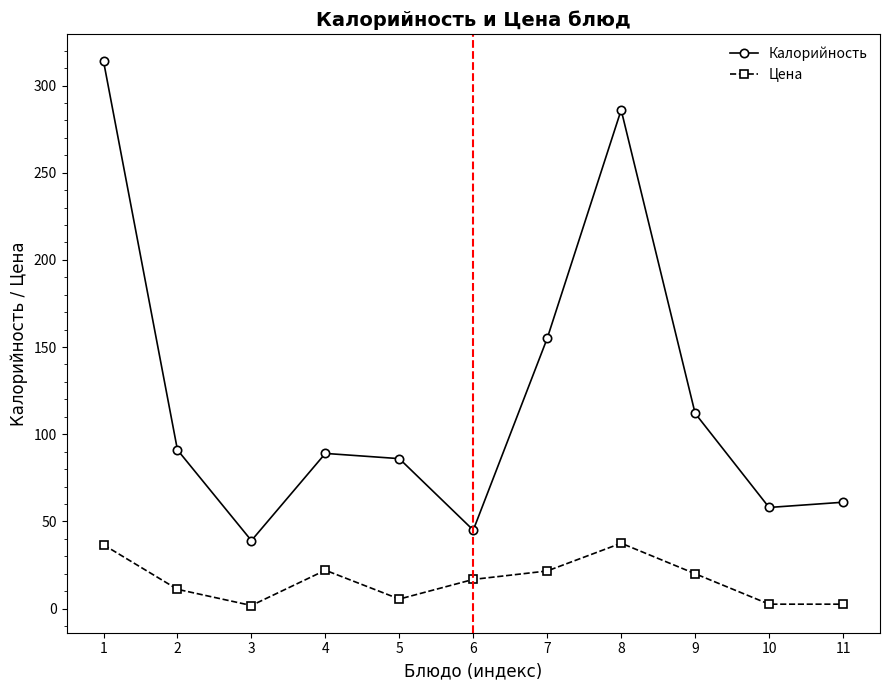

What is the difference between the maximum and minimum values in the Цена series?

35.7